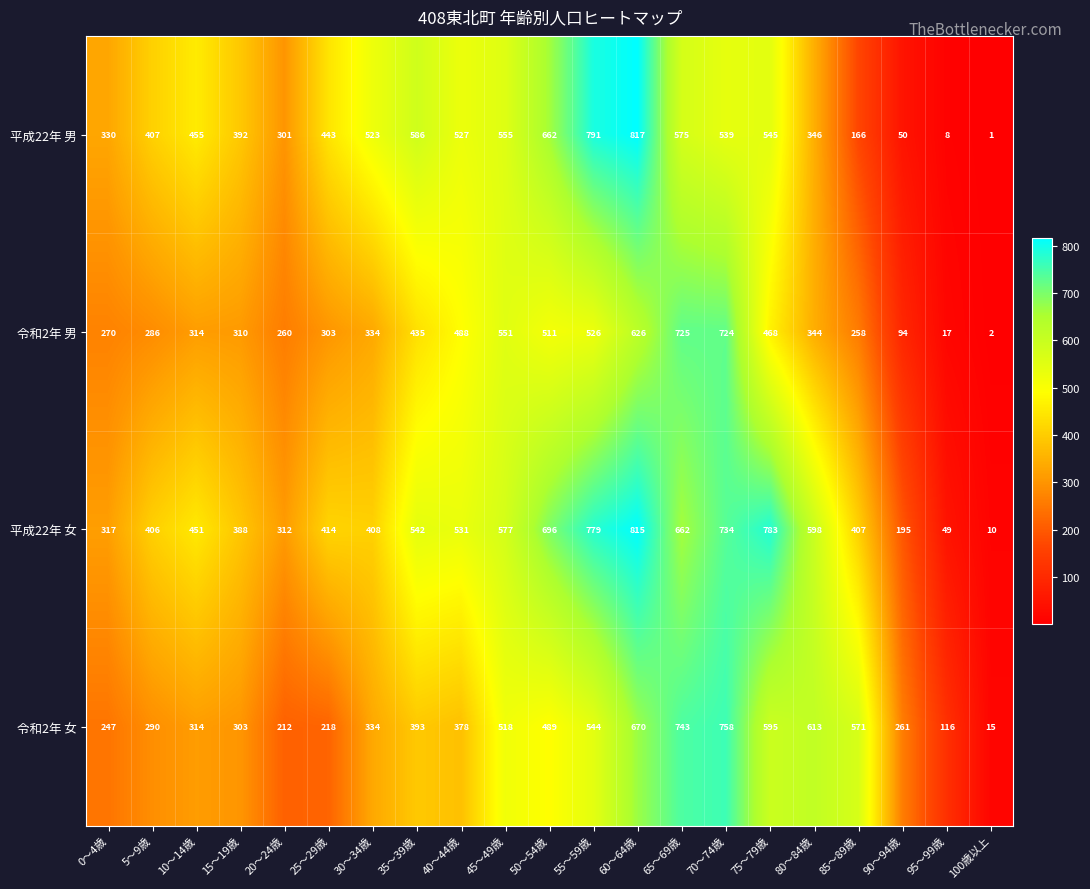

What is the spread (max minus min) of values at 35～39歳?

193